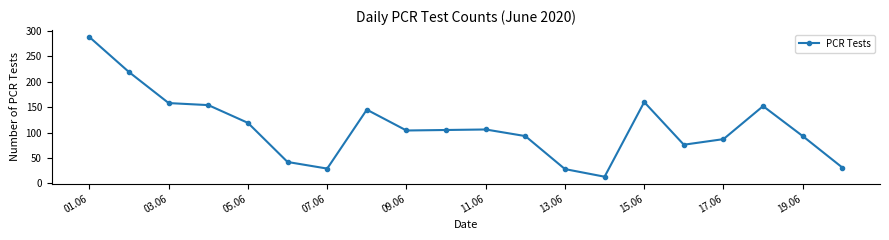

Does the chart have visible grid lines?

No